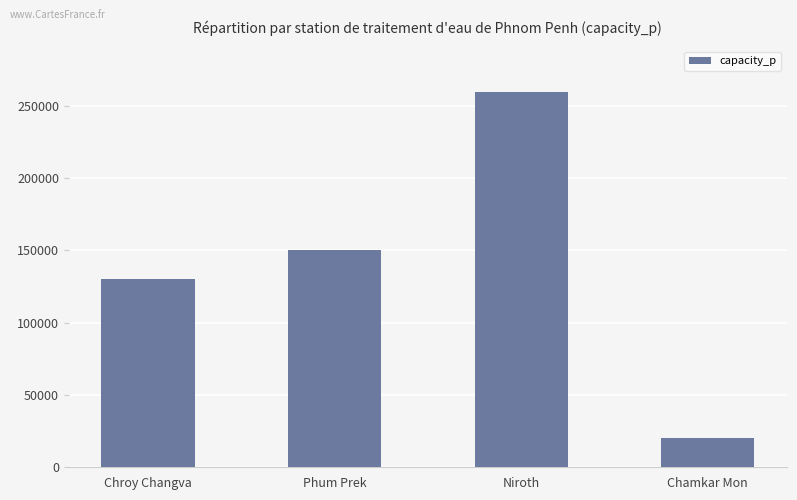

What is the maximum value shown in the chart?

260000